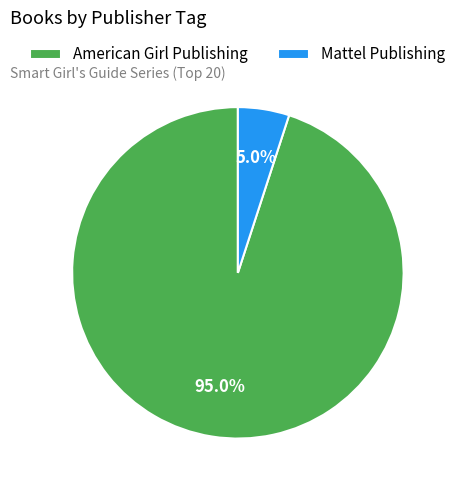

Is American Girl Publishing the majority of the pie?

Yes